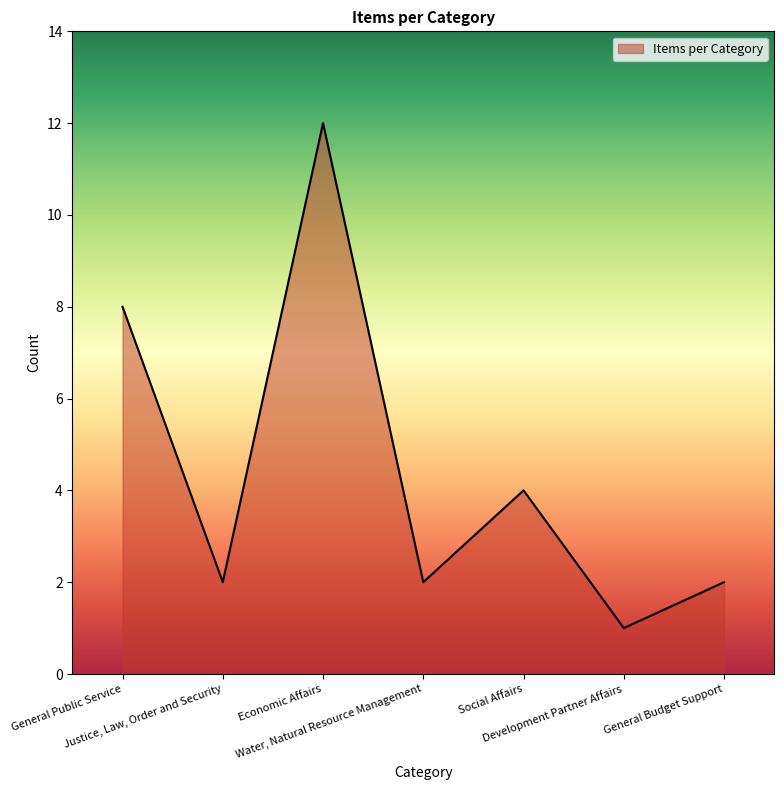

Is it true that the value at General Budget Support is 3?

False